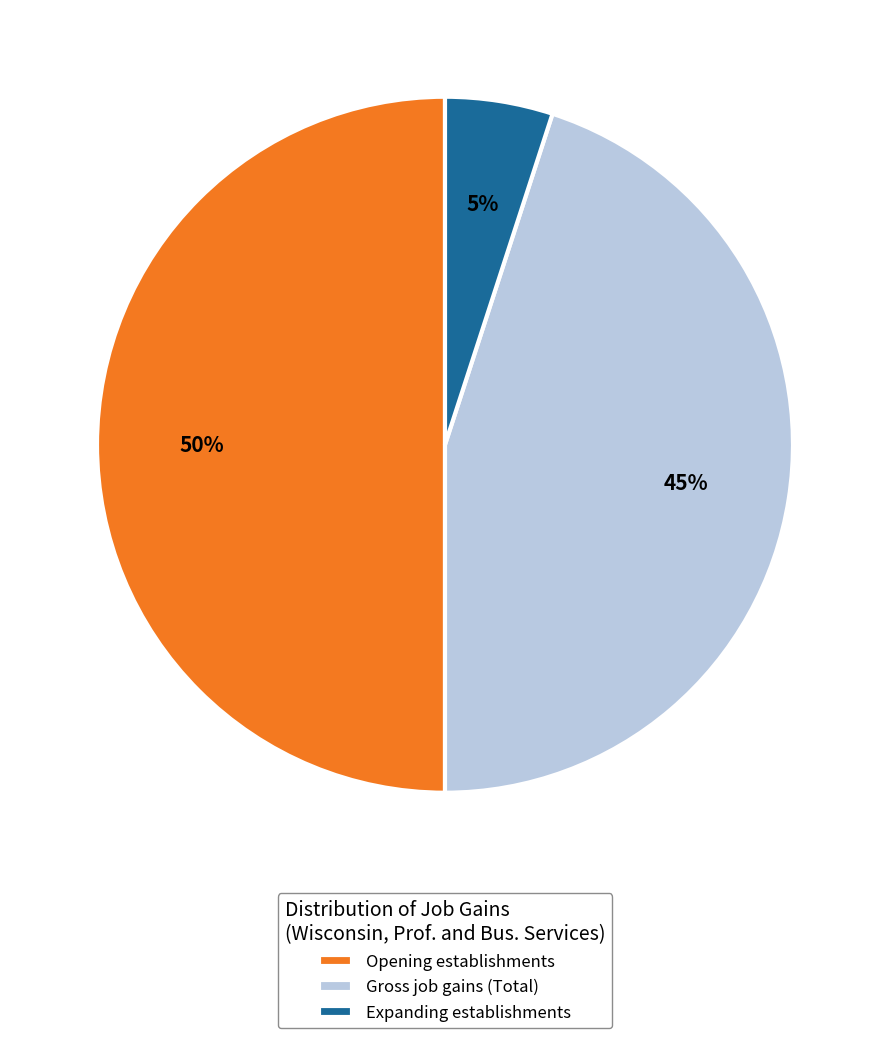

Is the sum of Gross job gains (Total) and Opening establishments greater than half?

Yes